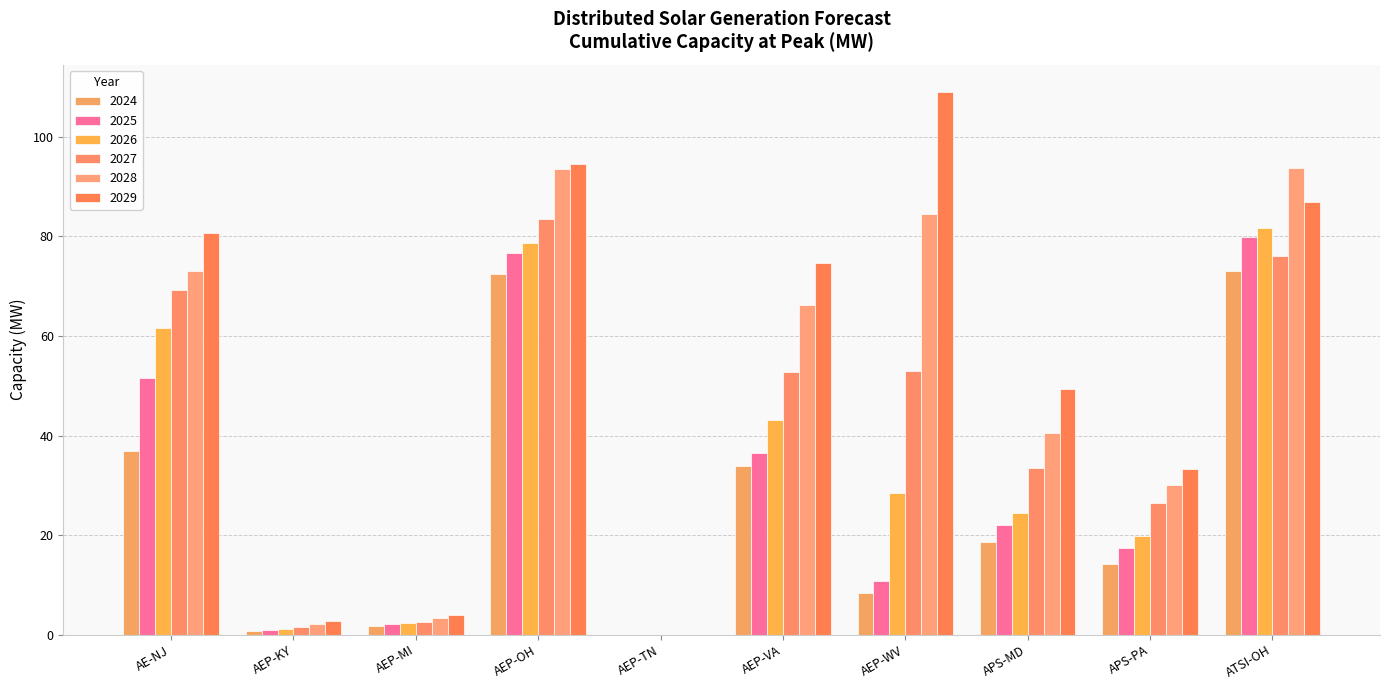

What is the value of the 2027 bar at the 4th from the left?

83.4